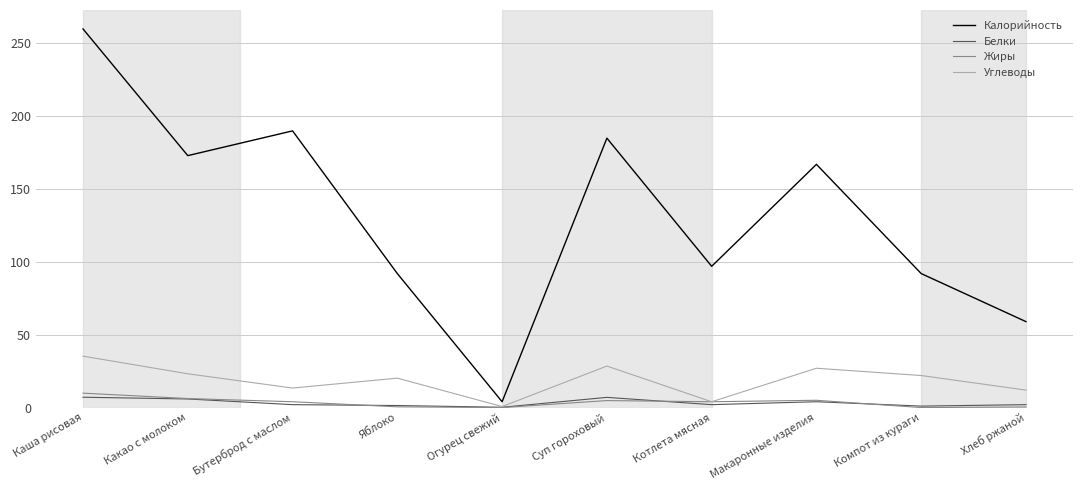

How many interior local valleys does the Калорийность series have?

3